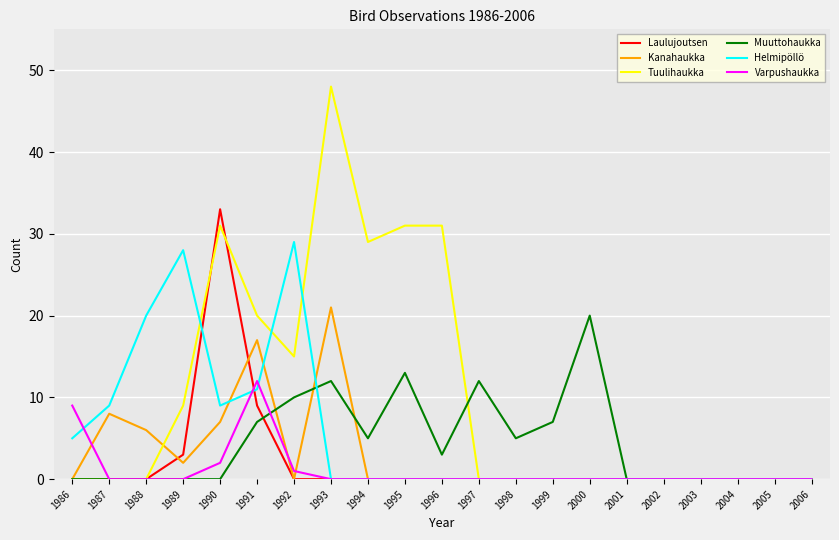

What is the highest value of the Varpushaukka series?

12